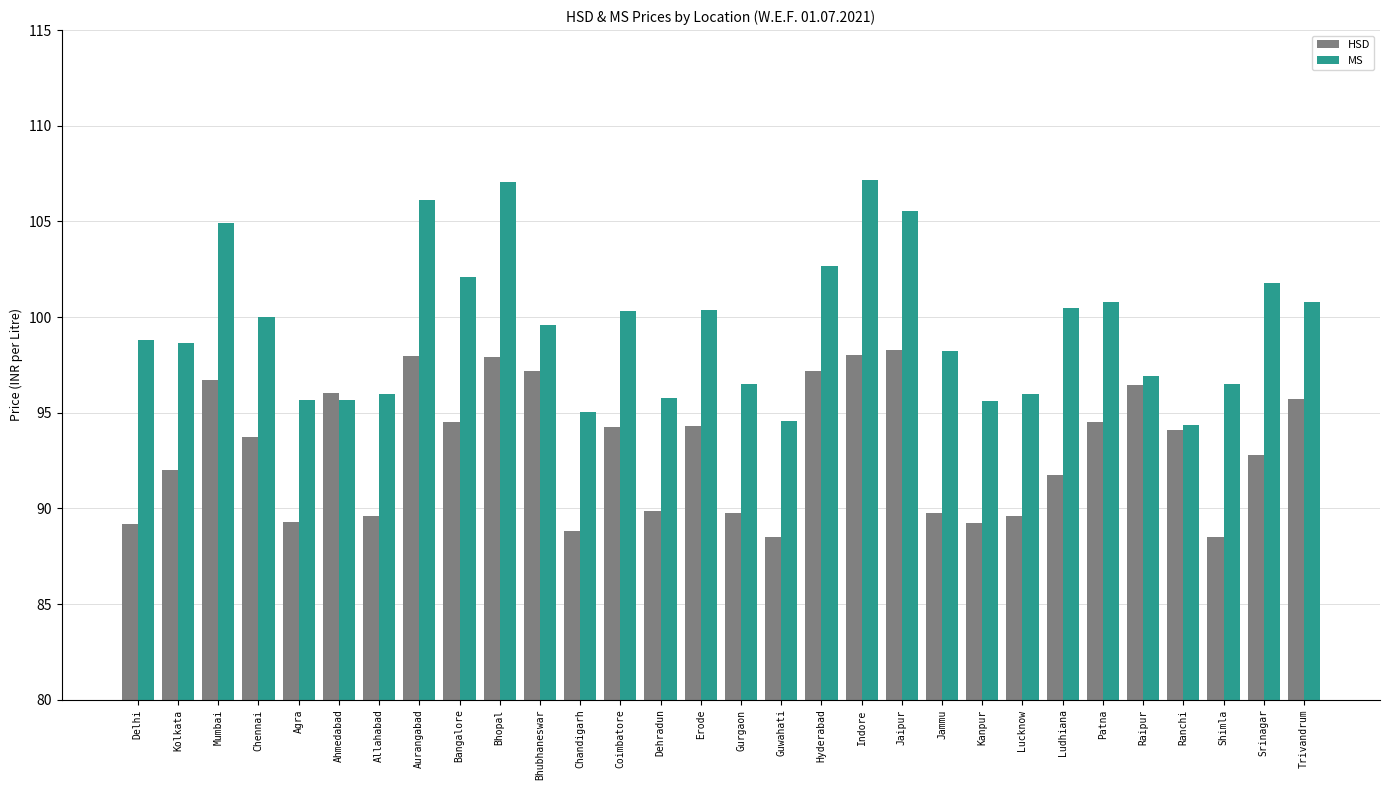

Which series has the widest spread of values?

MS